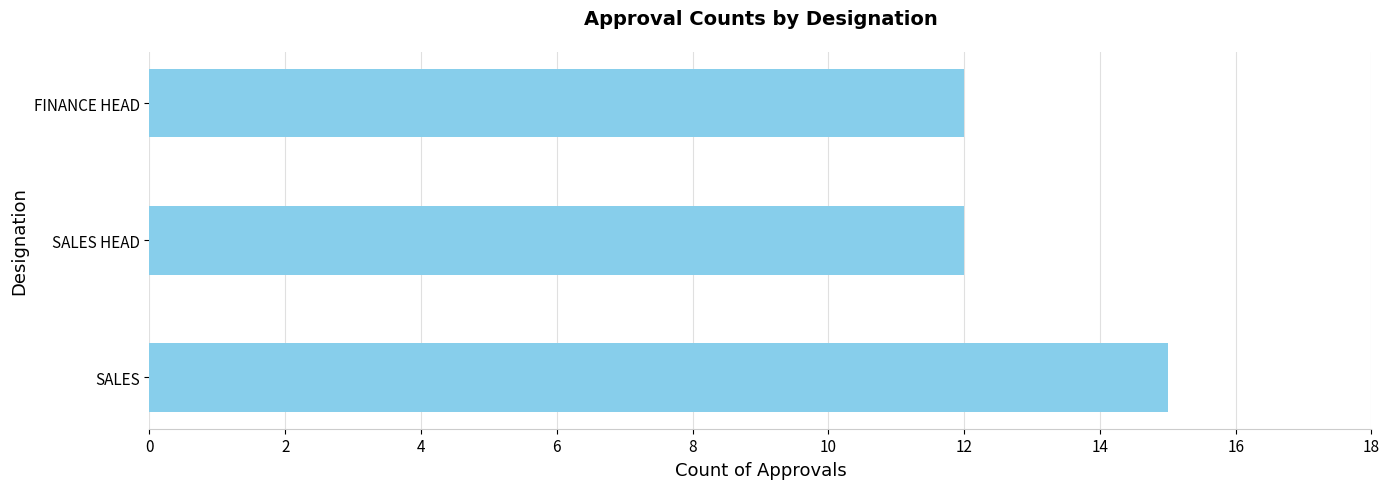

The chart shows a value of 3 at FINANCE HEAD. True or false?

False